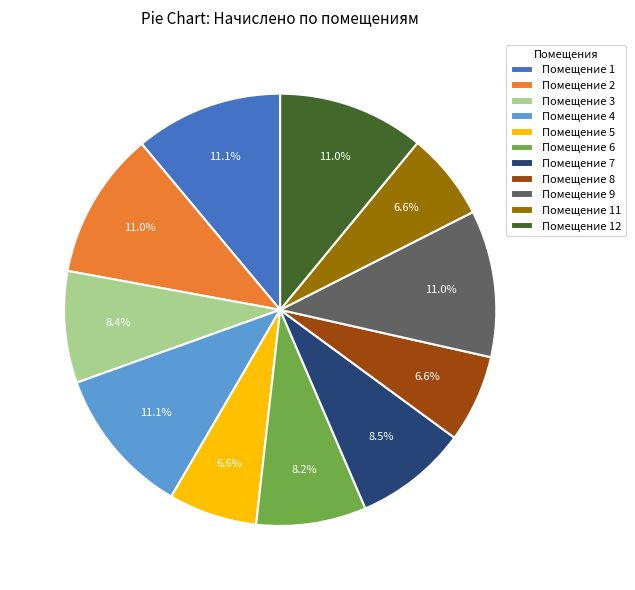

Does any single category account for the majority?

No